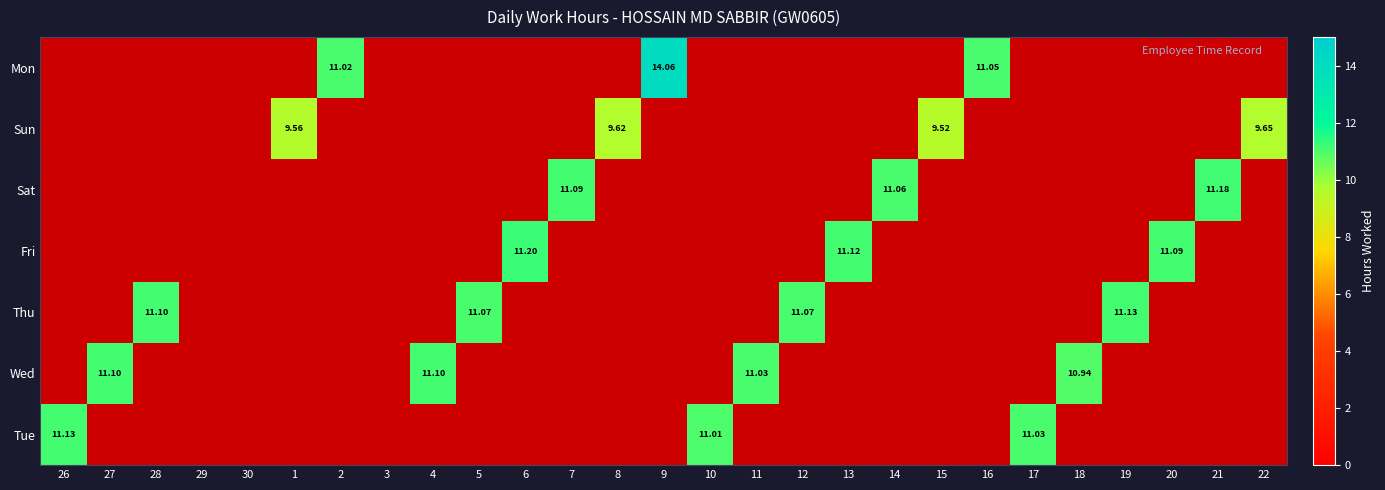

Rank the series at 18 from lowest to highest value.

Tue, Thu, Fri, Sat, Sun, Mon, Wed